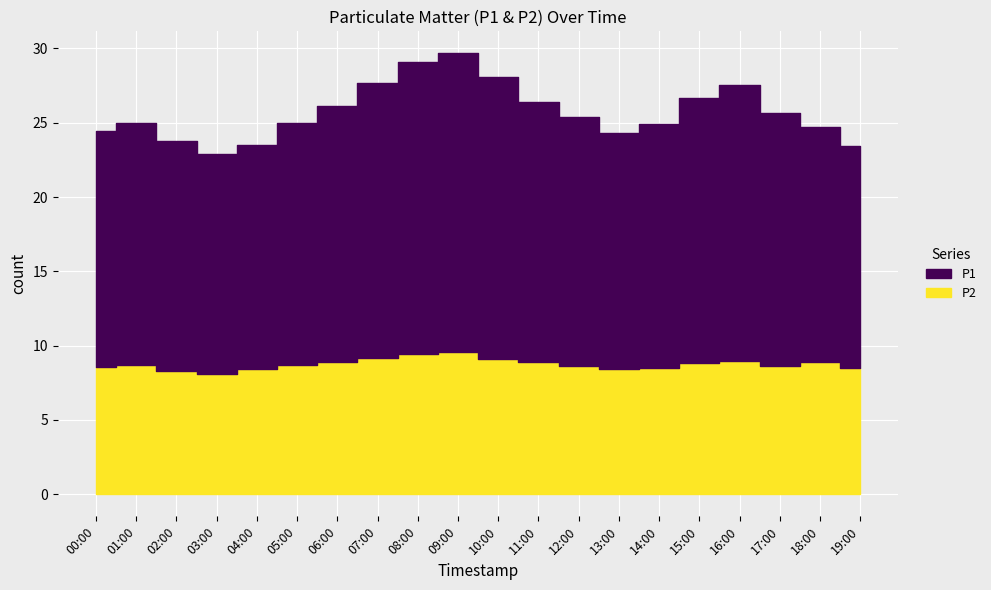

What are all the series names shown in the legend?

P1, P2